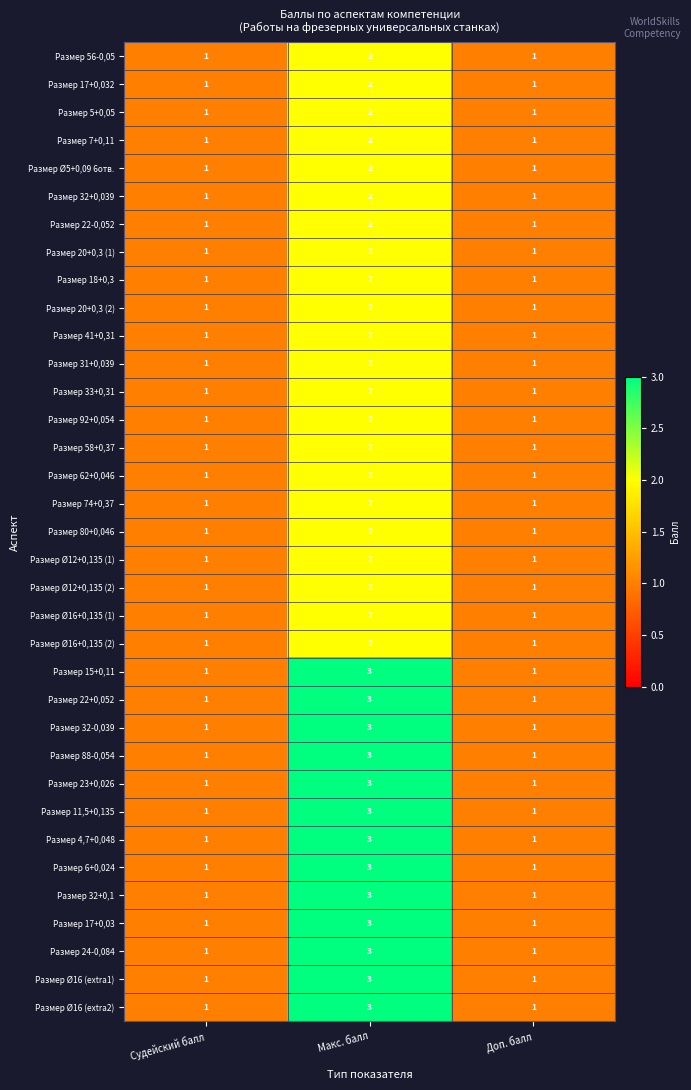

The Размер 20+0,3 (1) series shows 2 at Макс. балл. True or false?

True